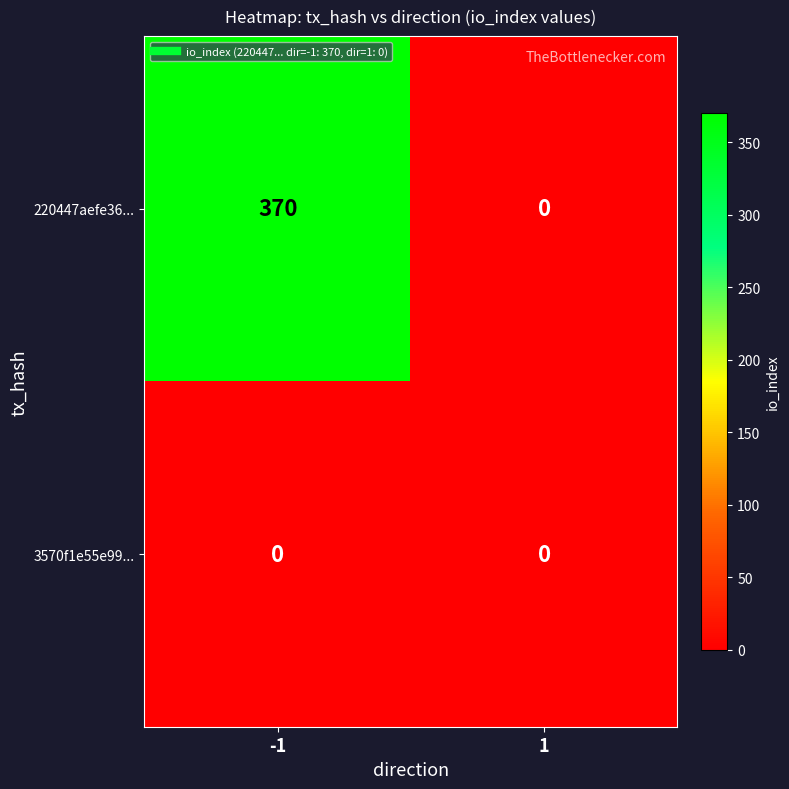

Rank the series by their maximum value, from highest to lowest.

220447aefe36..., 3570f1e55e99...